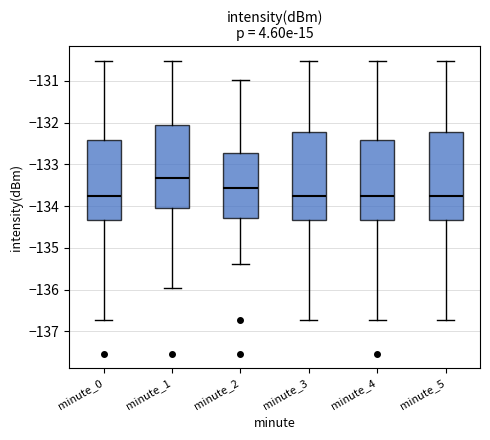

Where is the upper edge of the box for minute_2 on the y-axis? The values are not printed on the chart, so give them approximately, as read against the axis.

-132.7